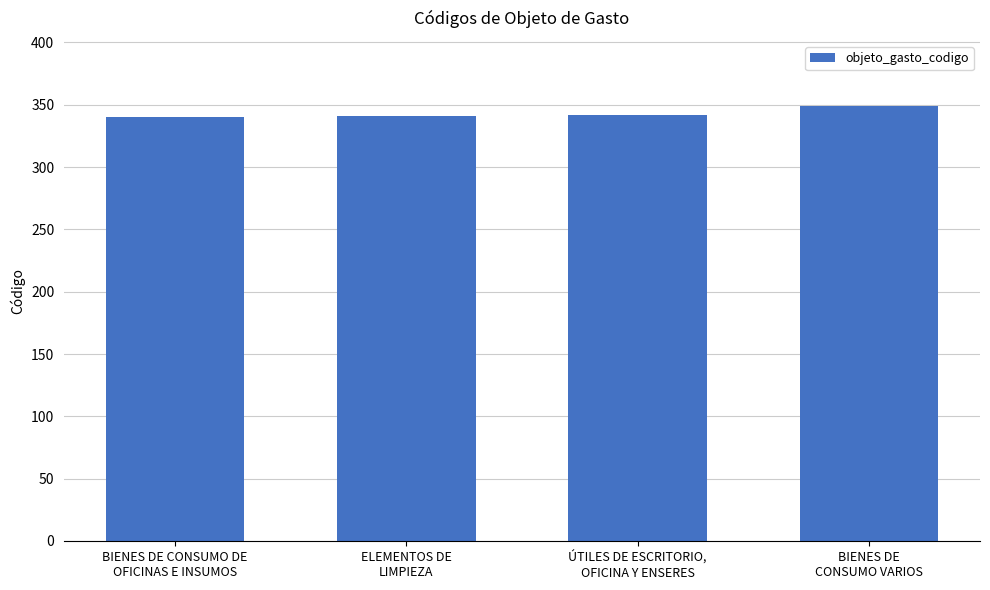

Approximately how many times larger is the value at BIENES DE CONSUMO DE
OFICINAS E INSUMOS compared to ELEMENTOS DE
LIMPIEZA?

1.0